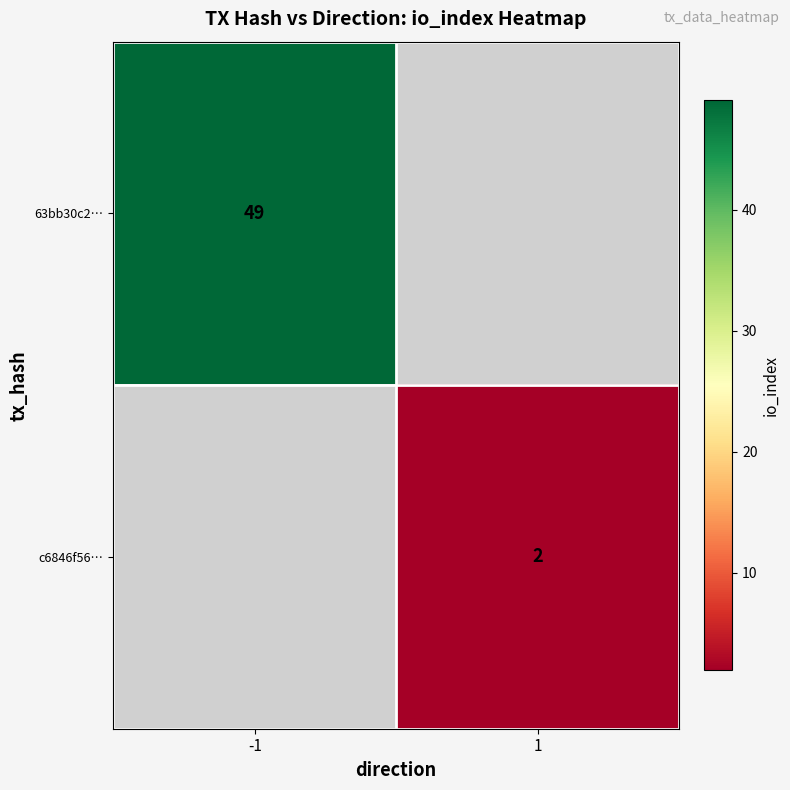

The value of 63bb30c2… at -1 is 49. True or false?

True